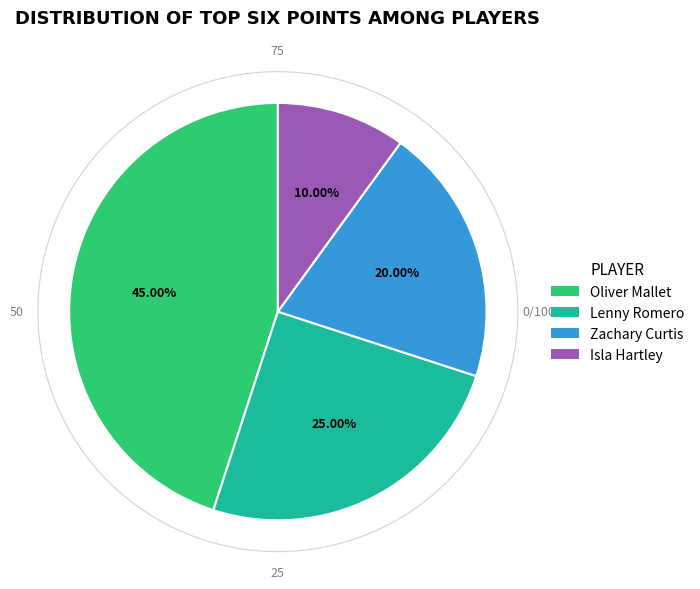

Which category has the smallest portion of the pie?

Isla Hartley